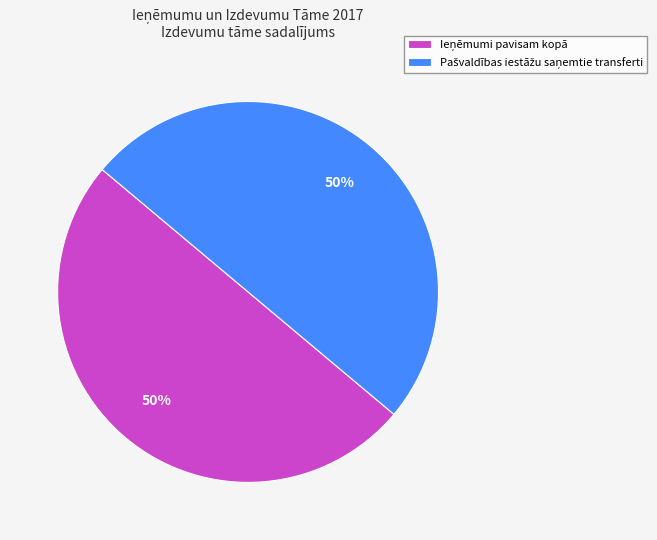

To the nearest percent, what is the average slice percentage?

50%